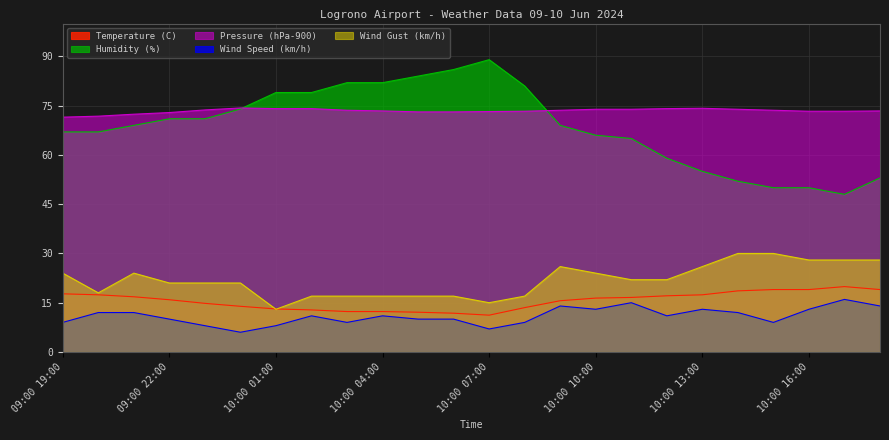

What are all the series names shown in the legend?

Temperature (C), Humidity (%), Pressure (hPa-900), Wind Speed (km/h), Wind Gust (km/h)